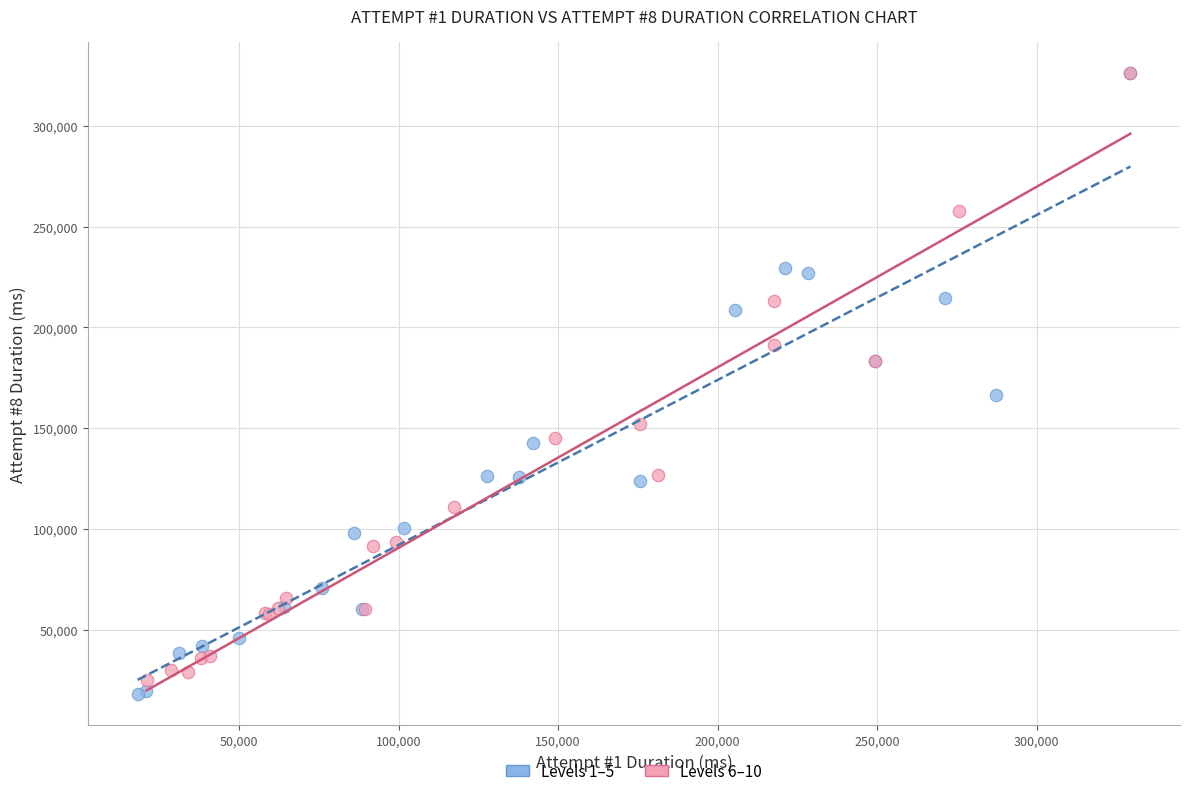

What are all the series names shown in the legend?

Levels 1–5, Levels 6–10